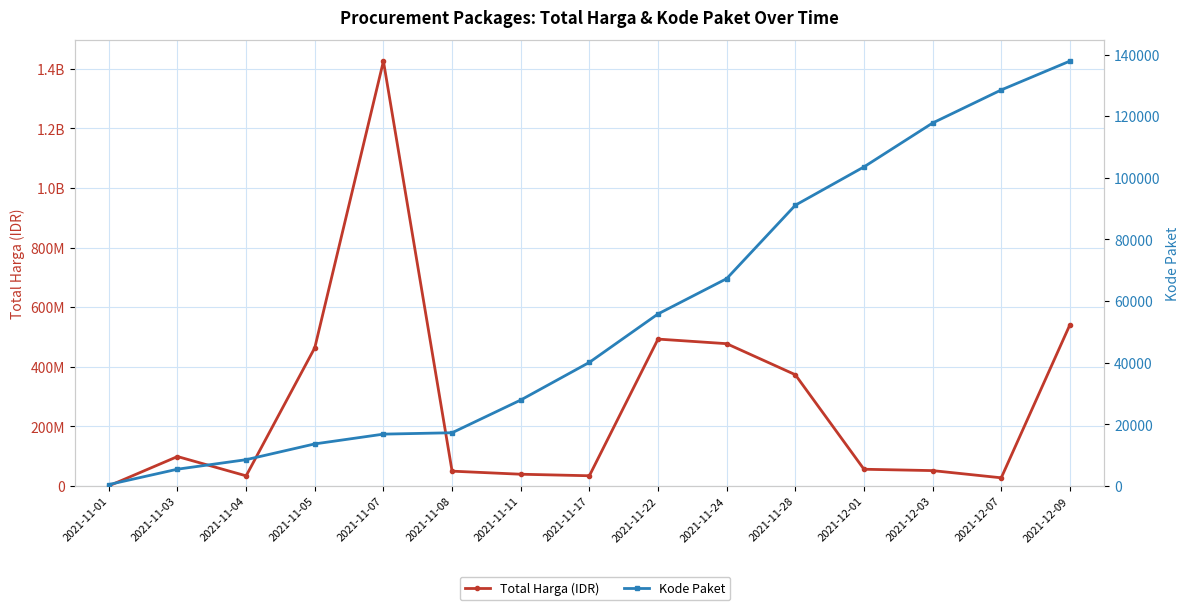

Where is Total Harga (IDR) nearest to the value 713100750?

2021-12-09